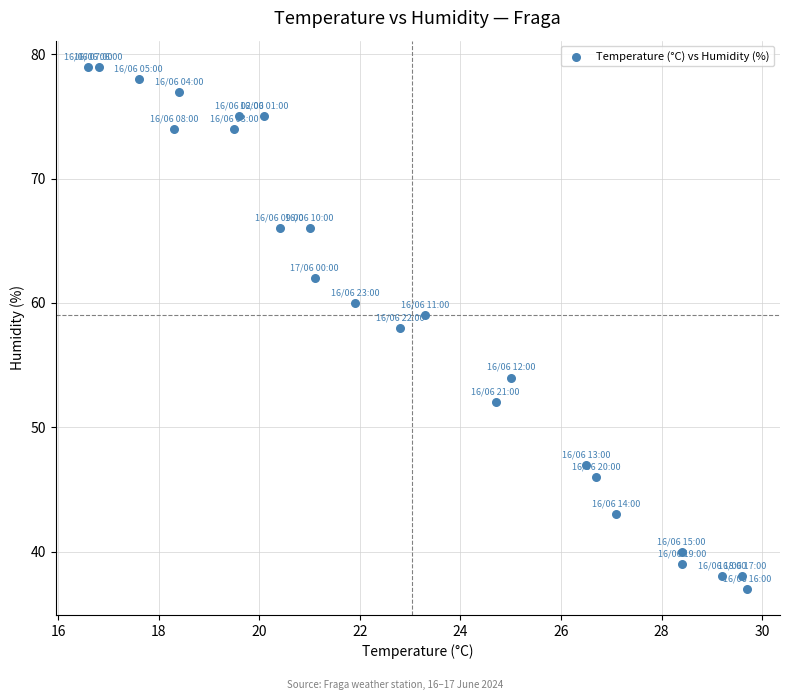

What is the range of Y values (max minus min)?

42